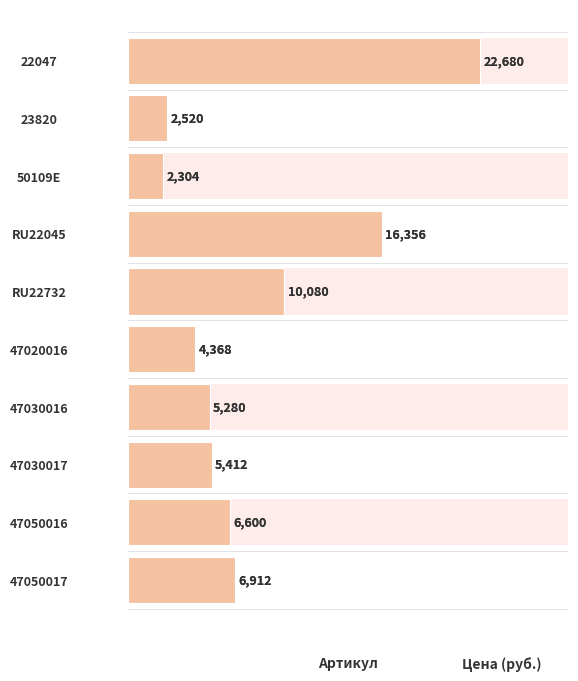

Count the number of values greater than 6600.

4